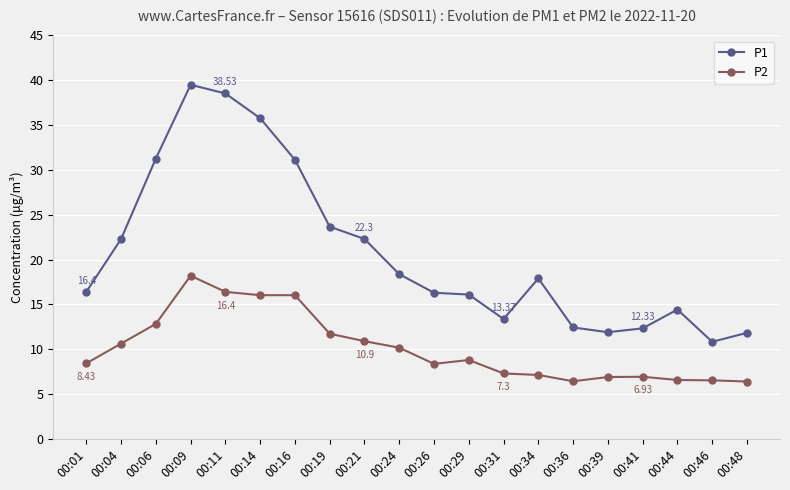

How many categories are shown in the chart?

20